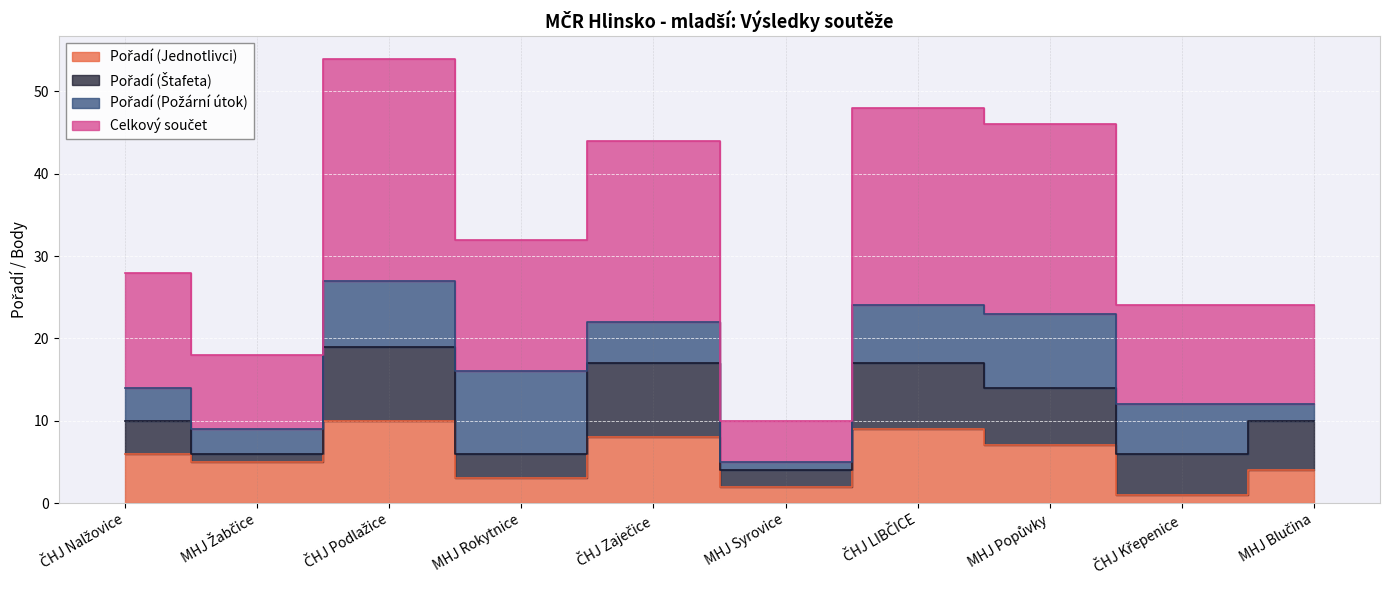

What is the label of the 5th point from the right?

MHJ Syrovice